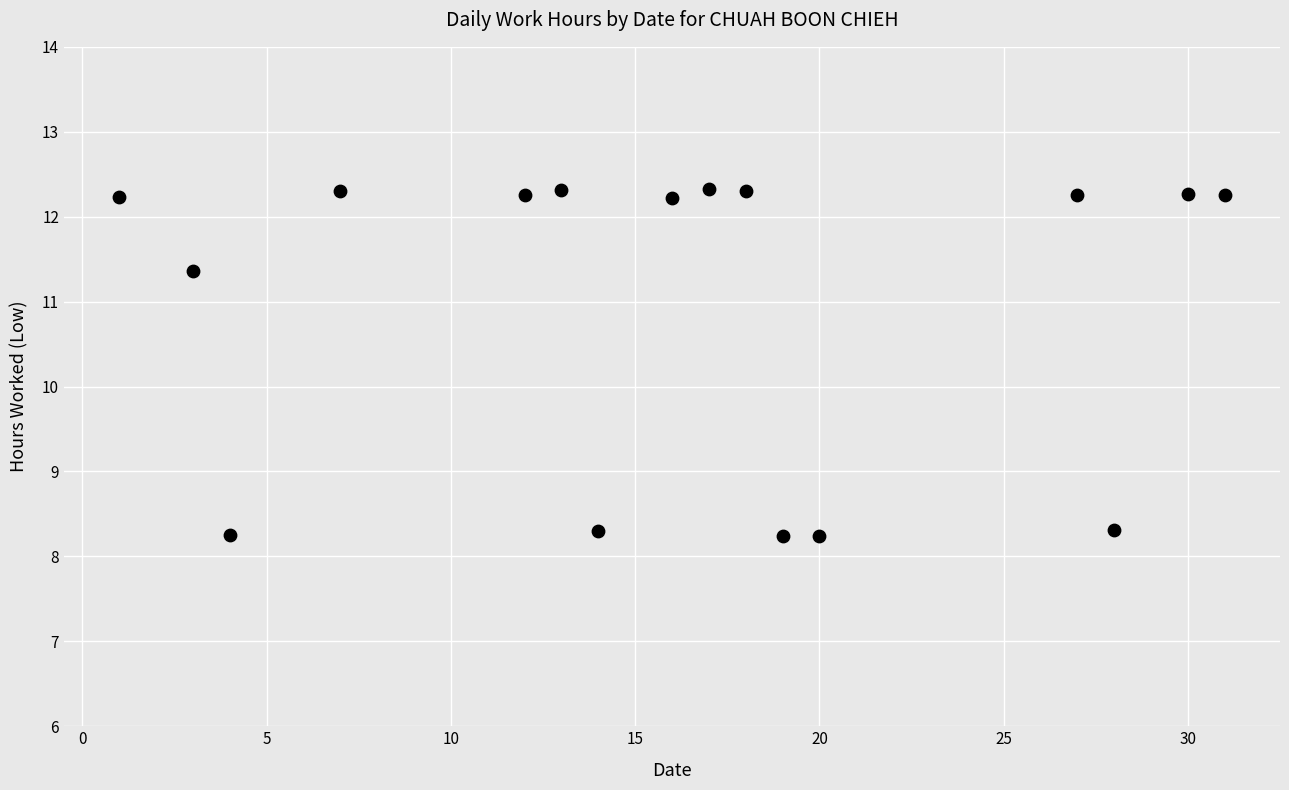

What is the range of Y values (max minus min)?

4.1